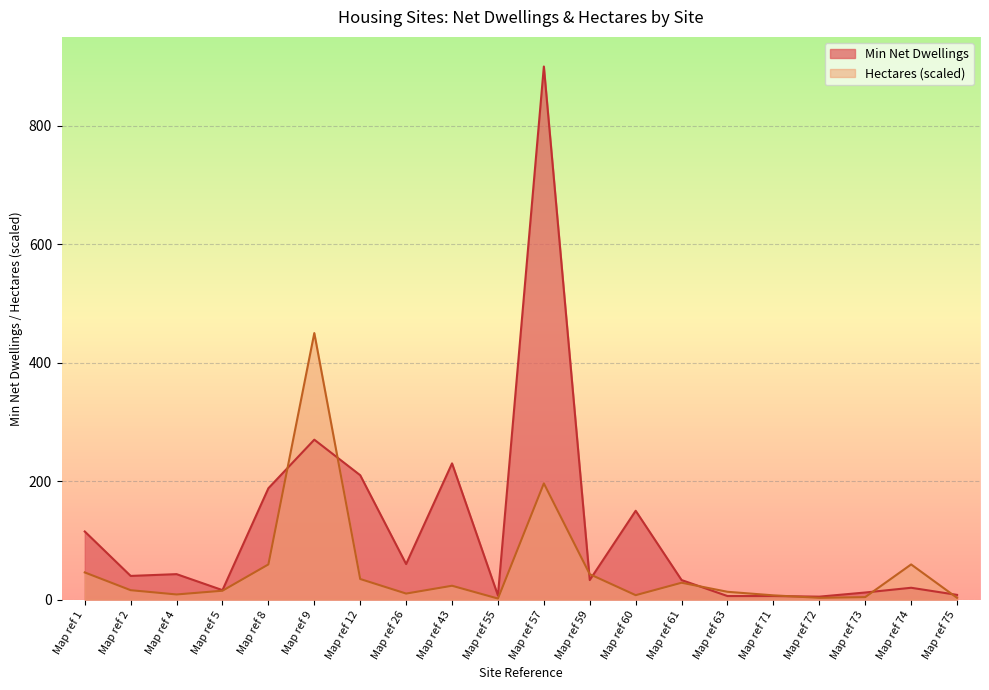

How many lines are shown in the chart?

2